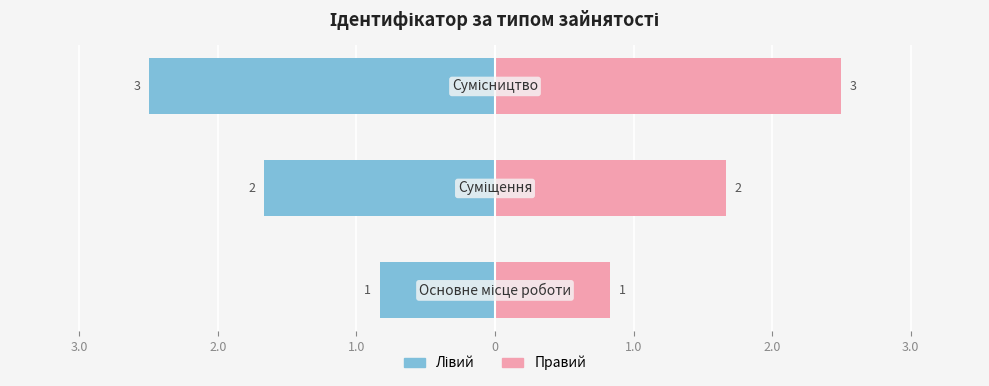

What value does the data have at Основне місце роботи?

1